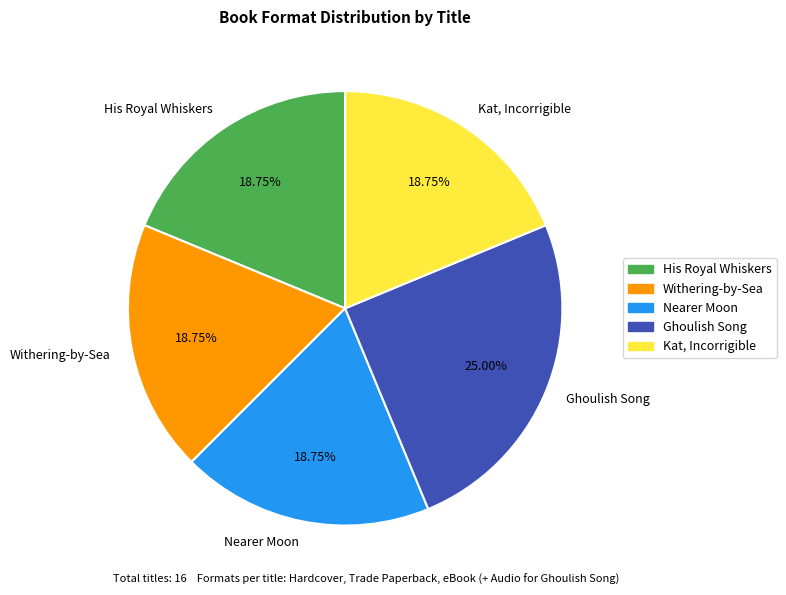

Which slice is the largest?

Ghoulish Song